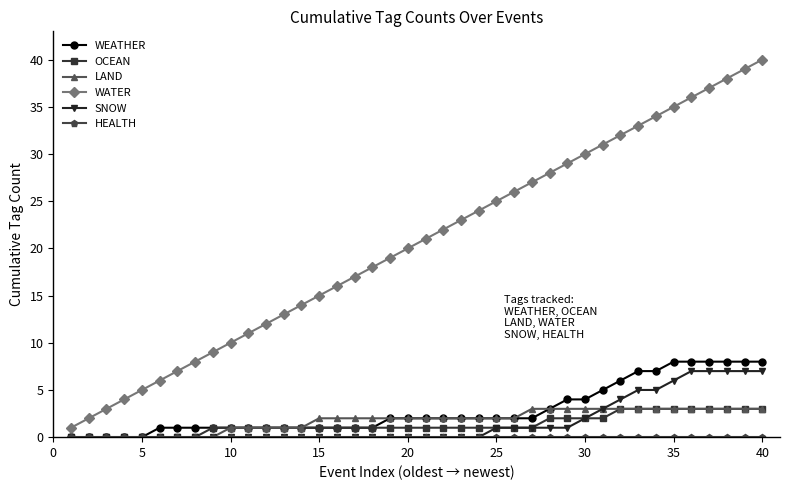

True or false: OCEAN and WATER cross at least once.

False